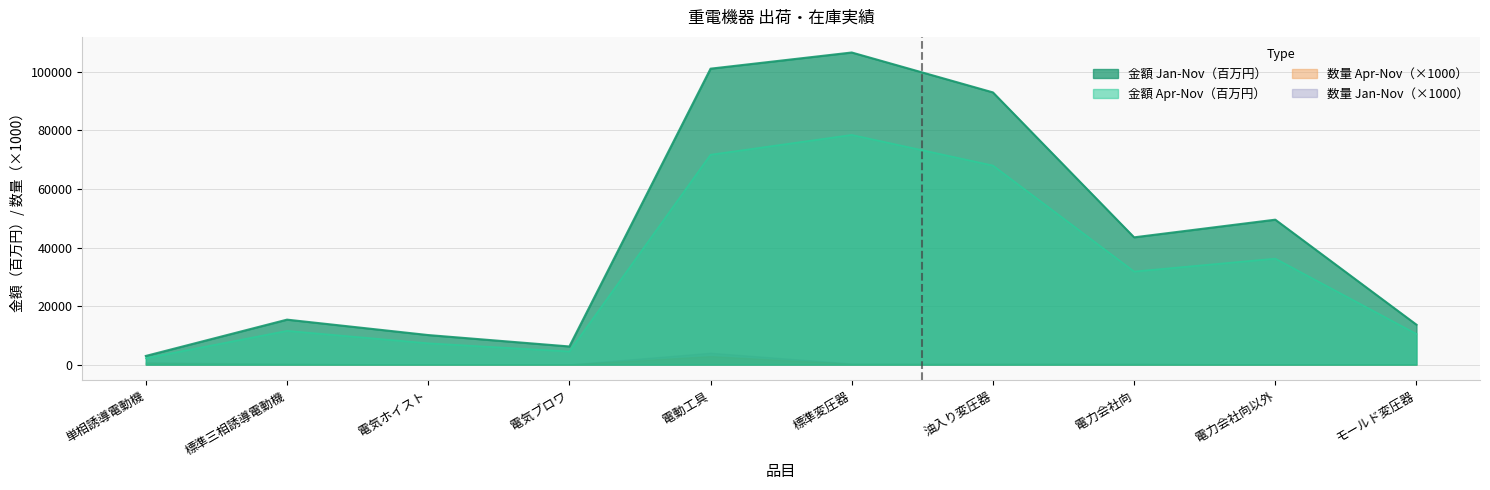

How many interior local peaks does the 金額（百万円）Jan-Nov series have?

3